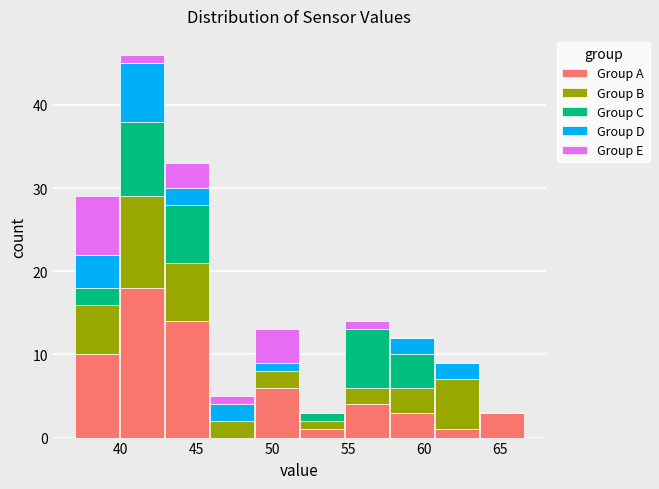

Which range on the x-axis has the tallest stacked bar (by total height)?

40.0 to 43.0